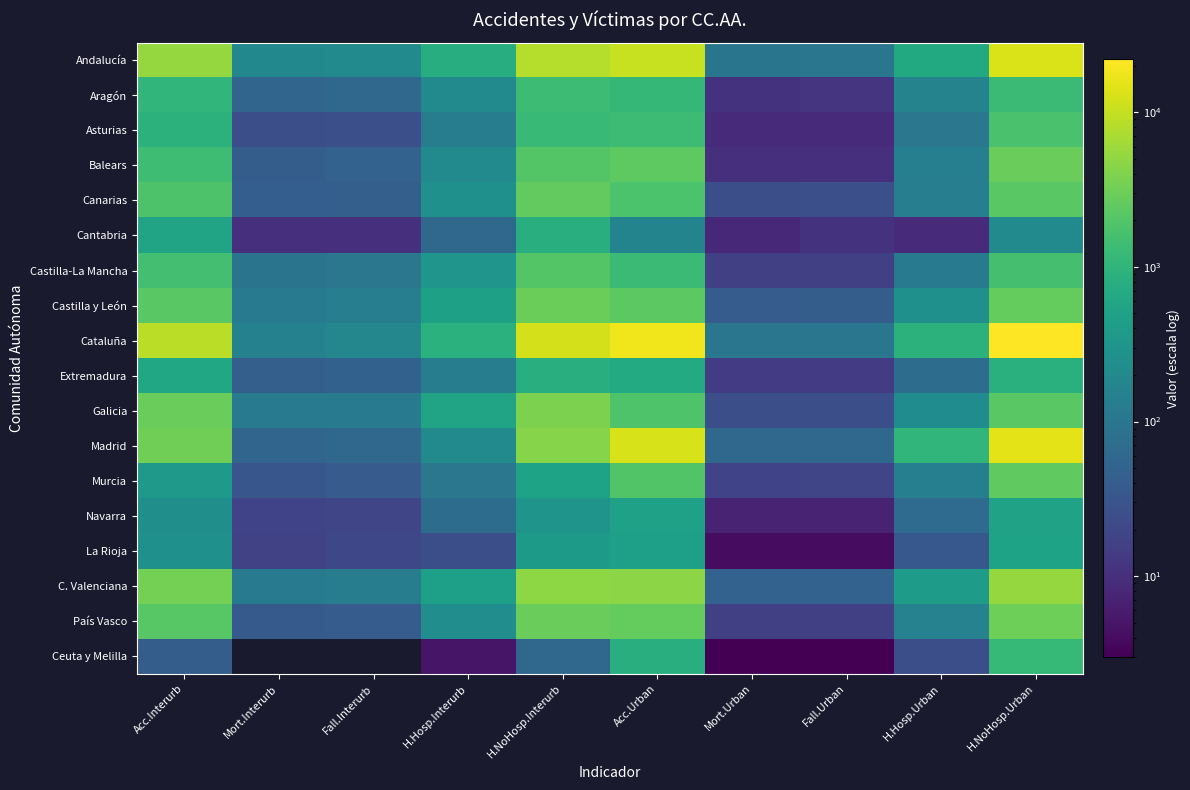

What is the difference between the highest and lowest values at H.Hosp.Urban?

1043.0